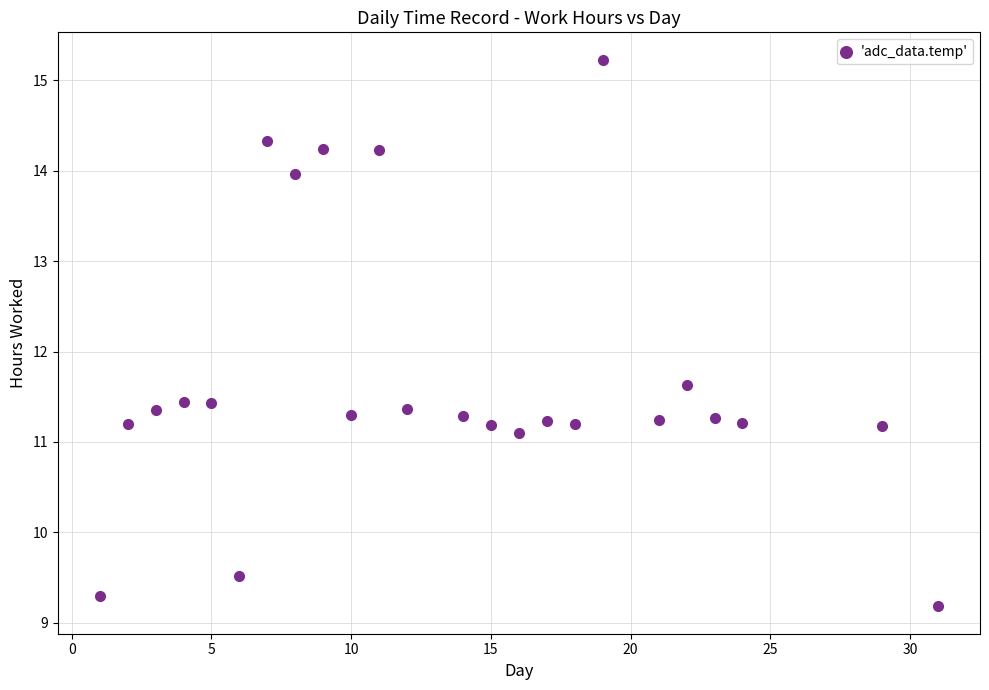

What Y value in the scatter plot is closest to 12?

11.6